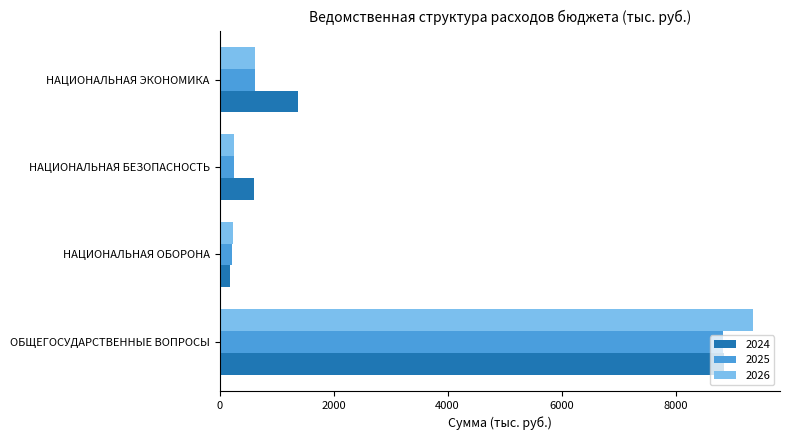

What are all the series names shown in the legend?

2024, 2025, 2026